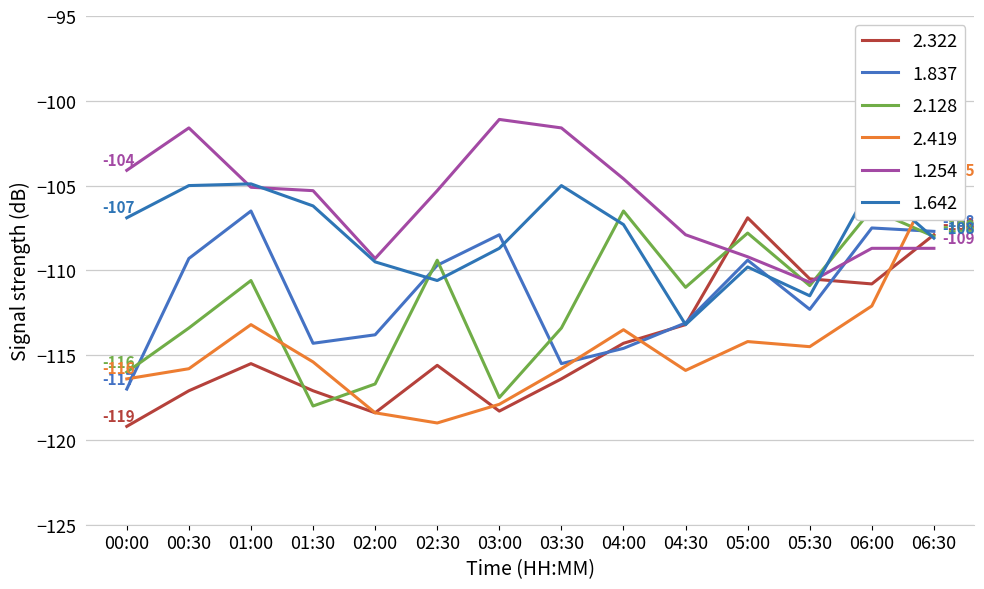

Rank the categories by 2.128 value from lowest to highest.

01:30, 03:00, 02:00, 00:00, 00:30, 03:30, 04:30, 05:30, 01:00, 02:30, 06:30, 05:00, 04:00, 06:00